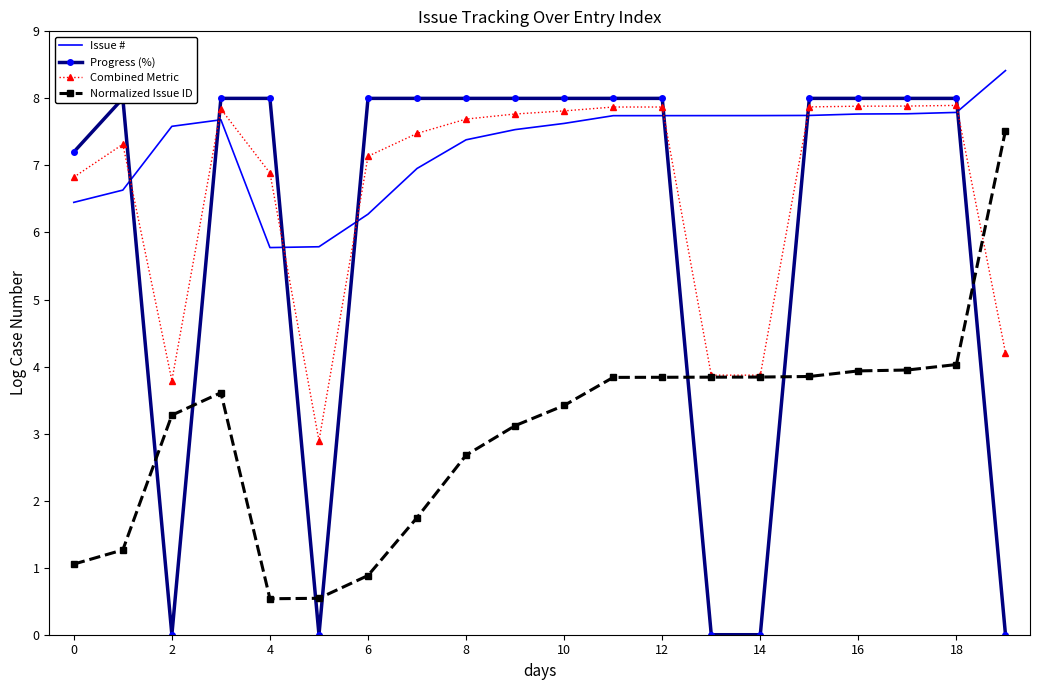

How many values in the Normalized Issue ID series are below 3?

7